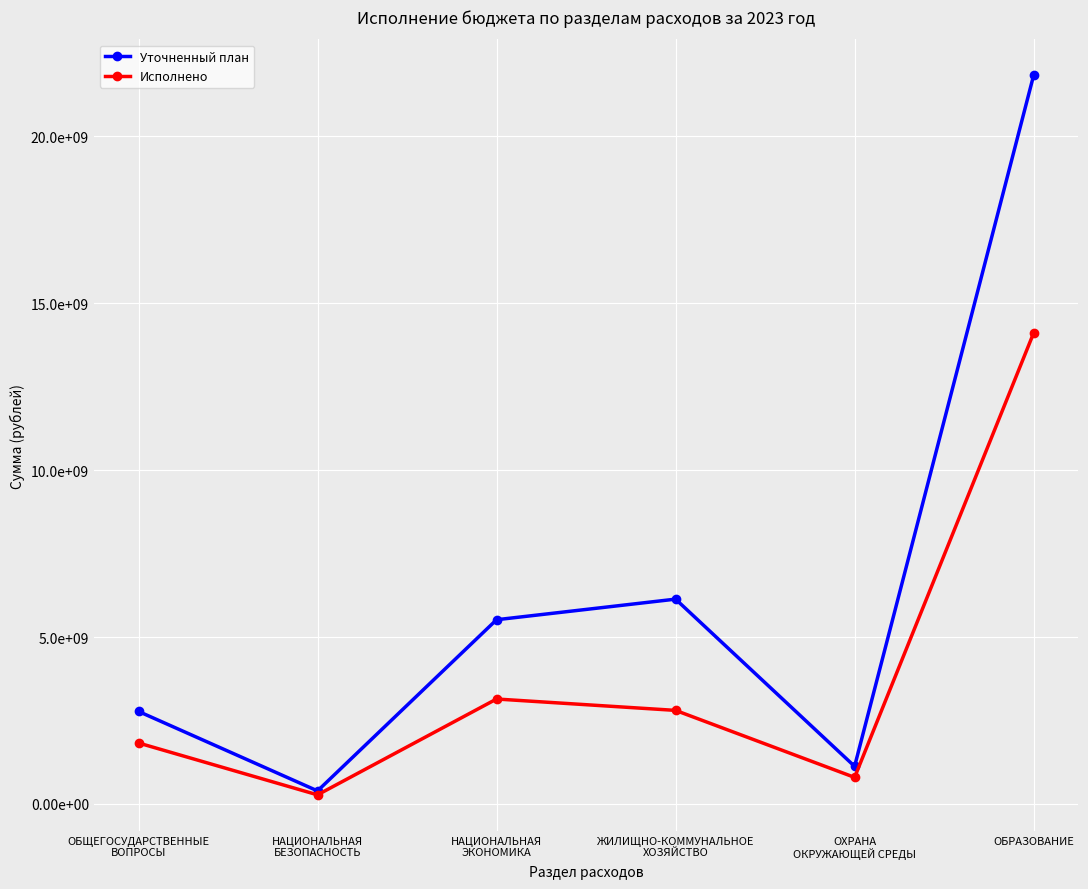

In Исполнено, how many points are lower than both neighbors (excluding endpoints)?

2